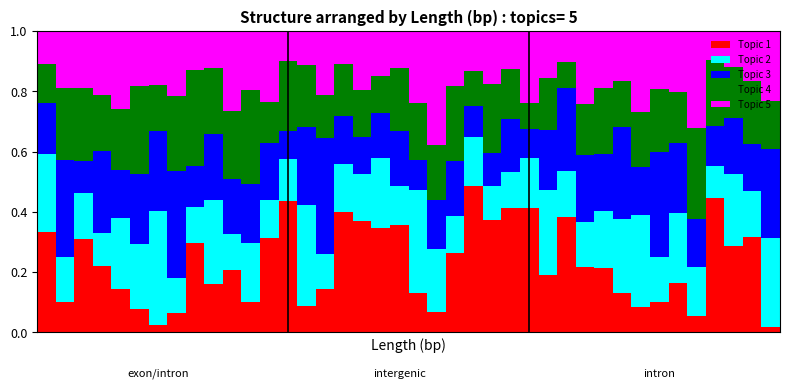

What is the sum of all Topic 1 values?

9.2